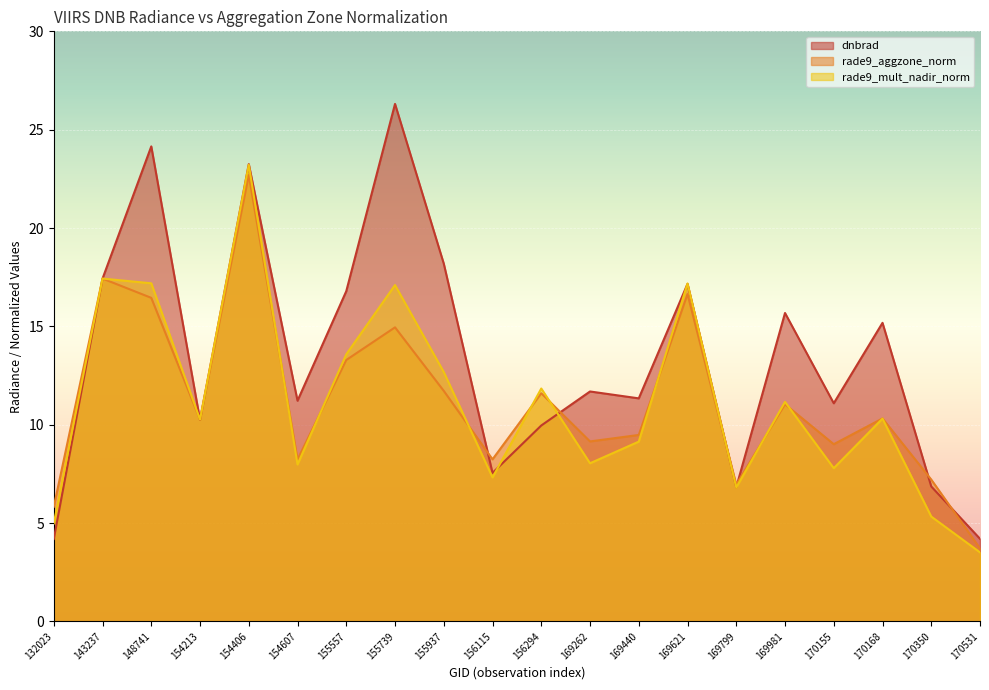

What is the value of the rade9_mult_nadir_norm point at the 2nd from the left?

17.4